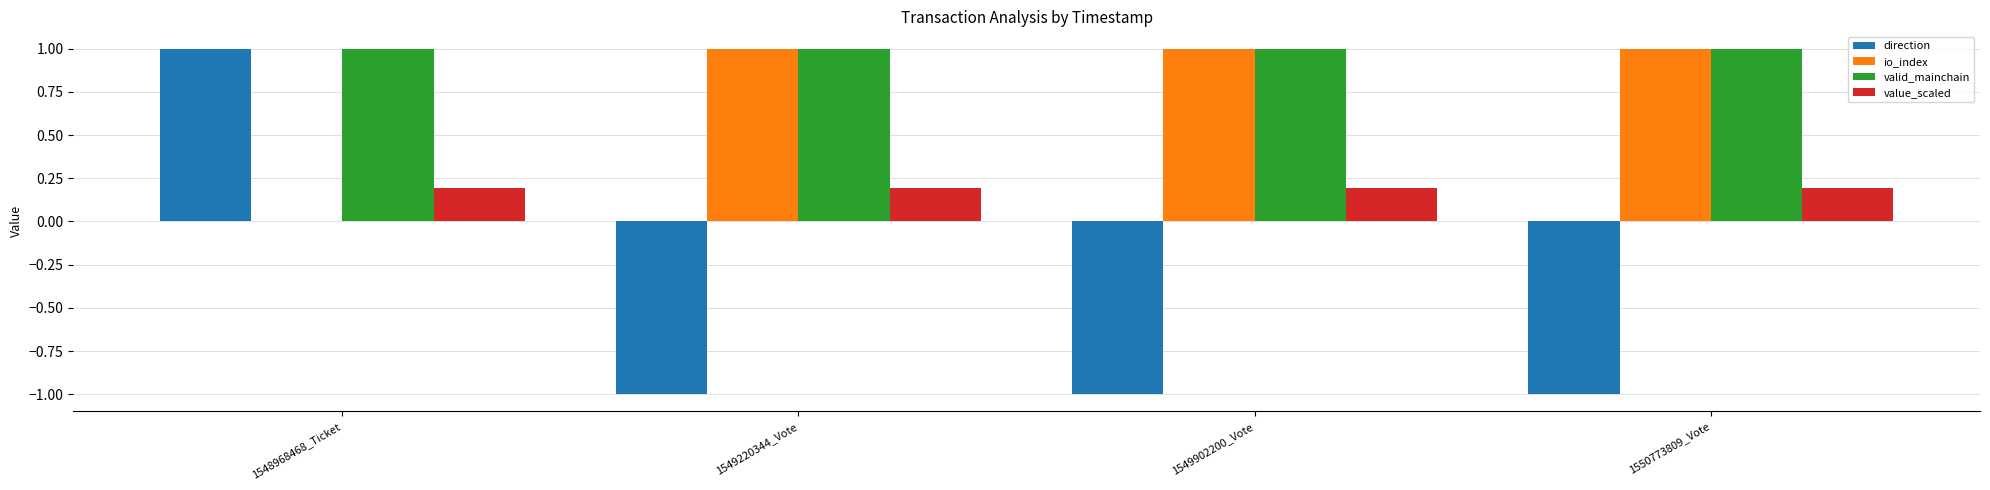

Reading left to right, transcribe all the data shown in this chart.

direction: 1.0	-1.0	-1.0	-1.0
io_index: 0.0	1.0	1.0	1.0
valid_mainchain: 1.0	1.0	1.0	1.0
value_scaled: 0.2	0.2	0.2	0.2